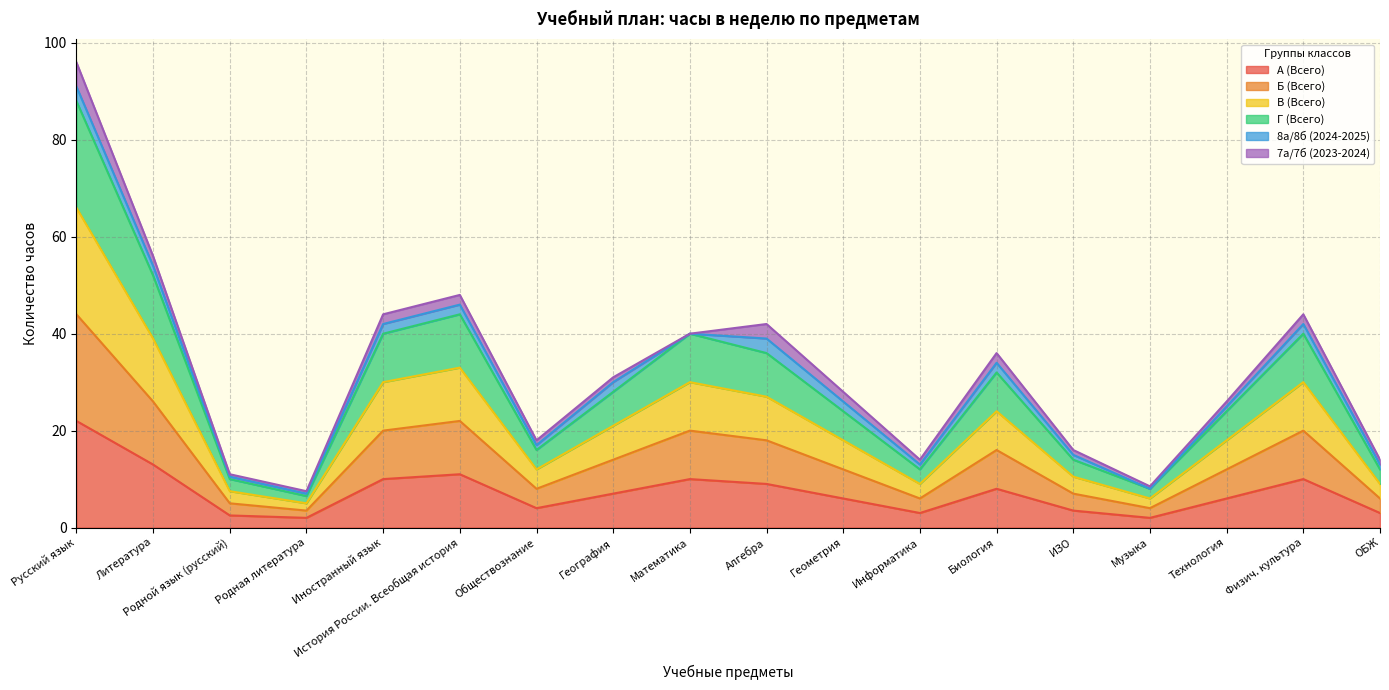

What is the sum of all А (Всего) values?

132.0